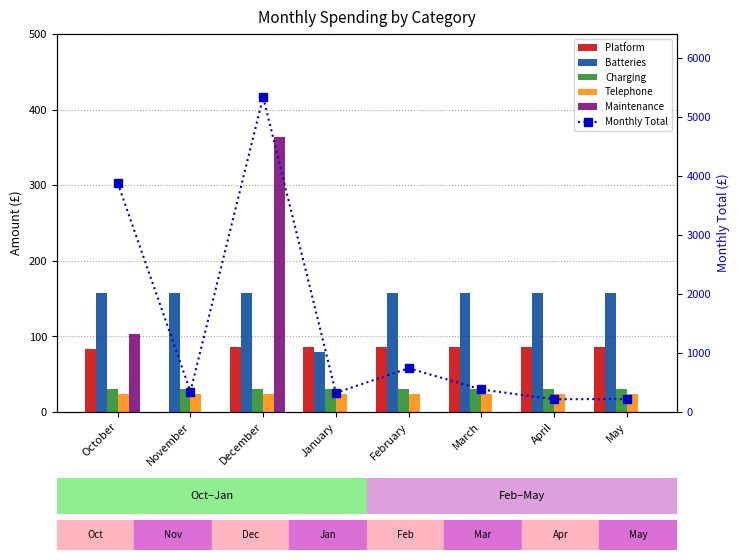

Are the bars horizontal?

No